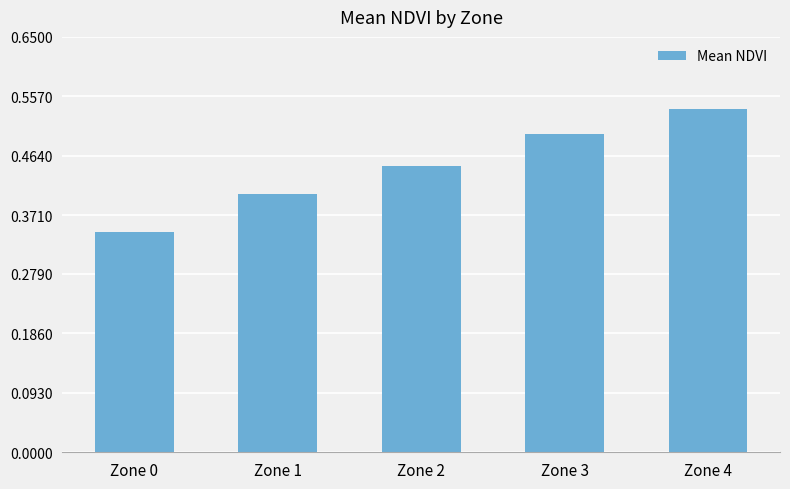

At which label is the value closest to 0?

Zone 0